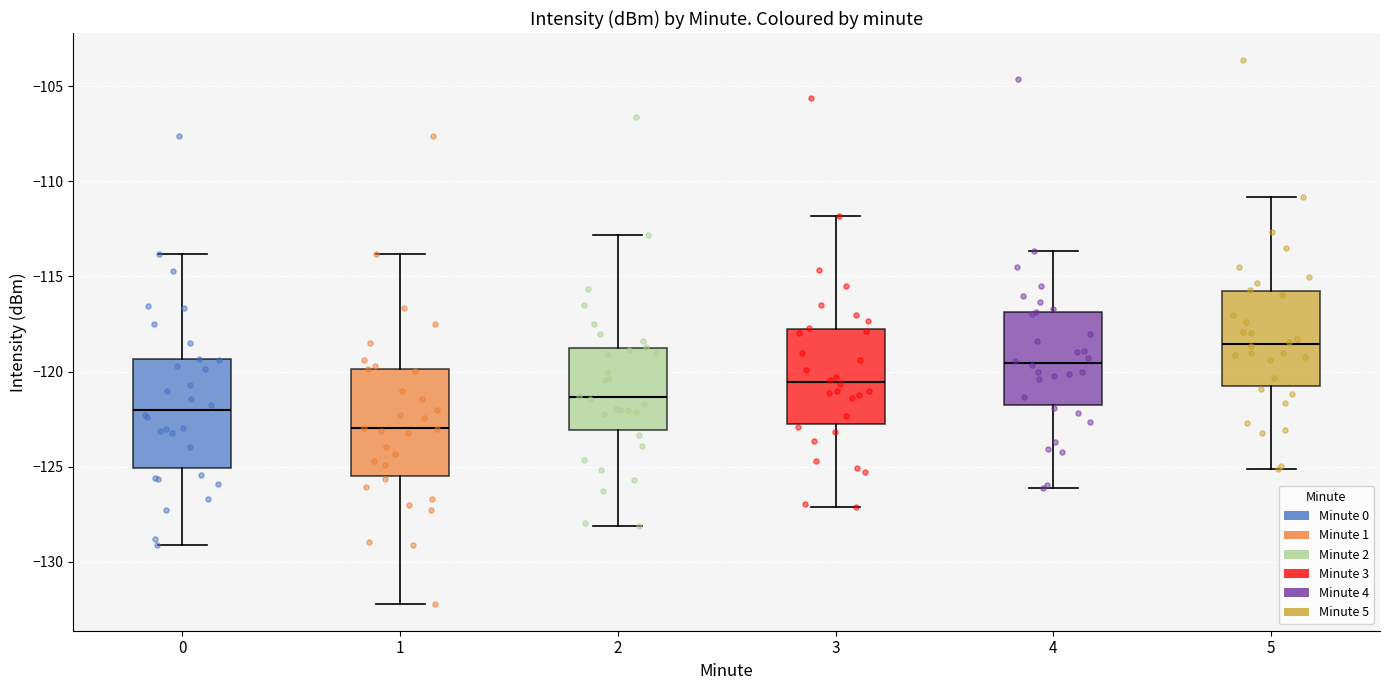

Reading left to right, read every box against the y-axis: the position of its median line, the range the box covers, and the ends of its whiskers. The values are not printed on the chart, so give them approximately, as read against the axis.

0: median -122.0, box -125.0 to -119.5, whiskers -129.0 to -114.0
1: median -123.0, box -125.5 to -120.0, whiskers -132.0 to -114.0
2: median -121.5, box -123.0 to -118.5, whiskers -128.0 to -113.0
3: median -120.5, box -123.0 to -117.5, whiskers -127.0 to -112.0
4: median -119.5, box -122.0 to -117.0, whiskers -126.0 to -113.5
5: median -118.5, box -121.0 to -116.0, whiskers -125.0 to -111.0